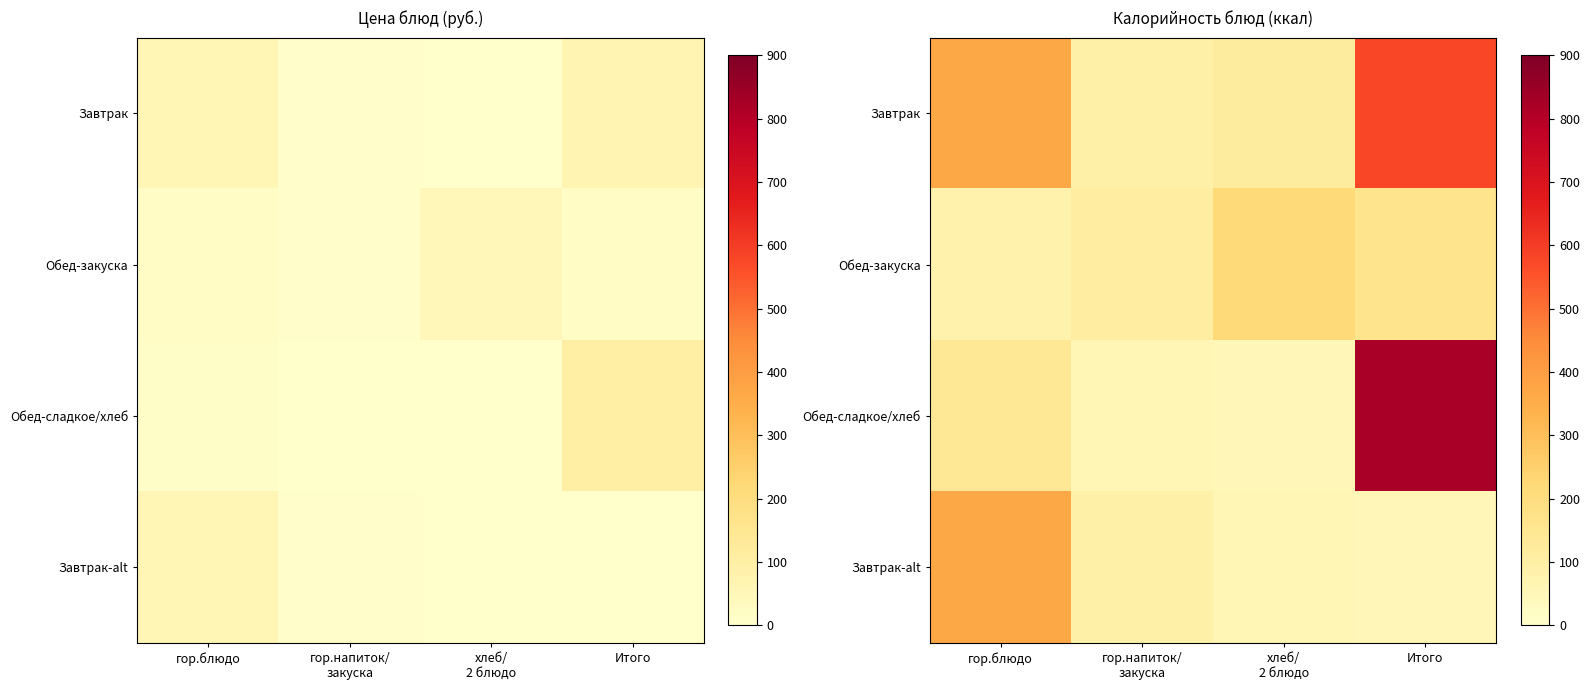

What is the difference between the Обед-сладкое/хлеб values at гор.напиток/ закуска and Итого?

766.9